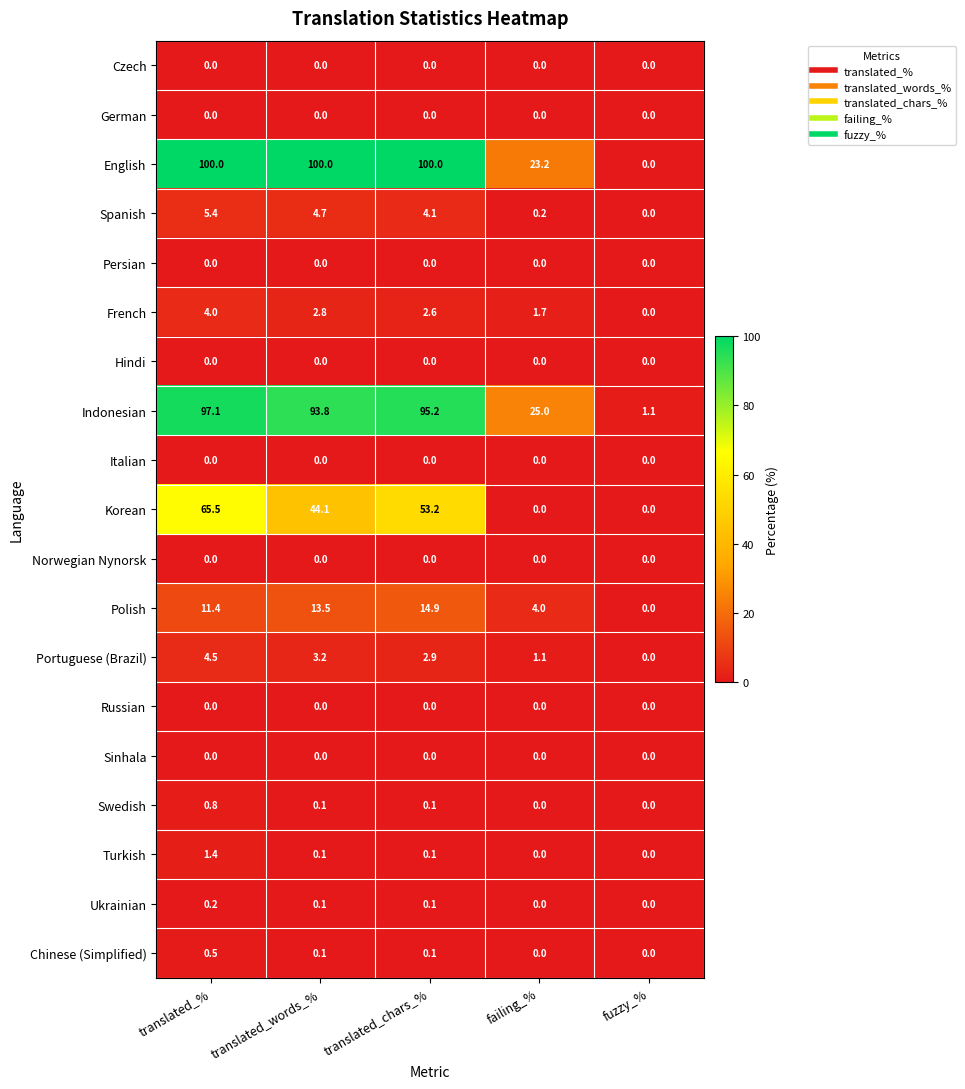

The value of Portuguese (Brazil) at fuzzy_% is 0.0. True or false?

True